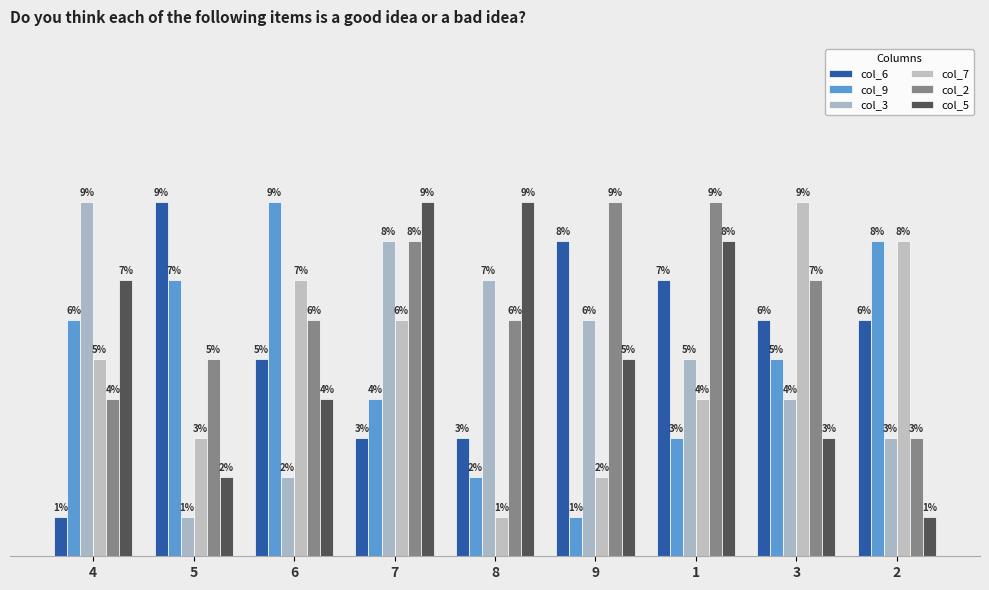

True or false: col_5 has a value of 7 at 4.

True